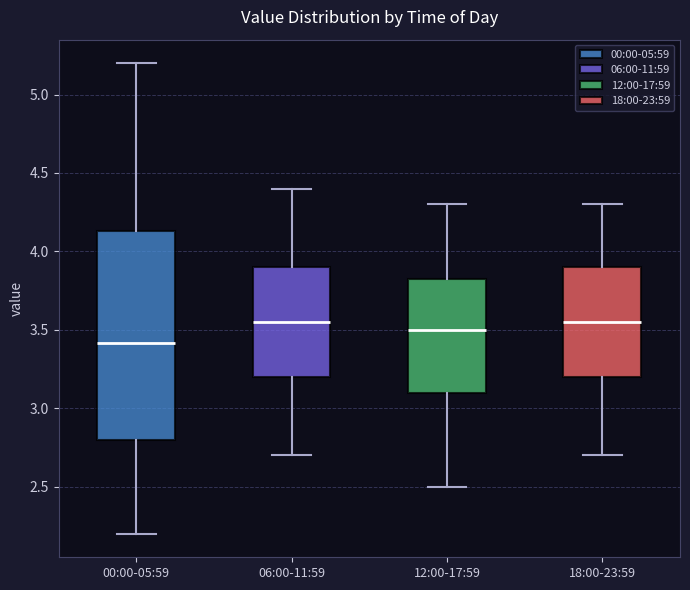

Which box has the lowest median line?

00:00-05:59